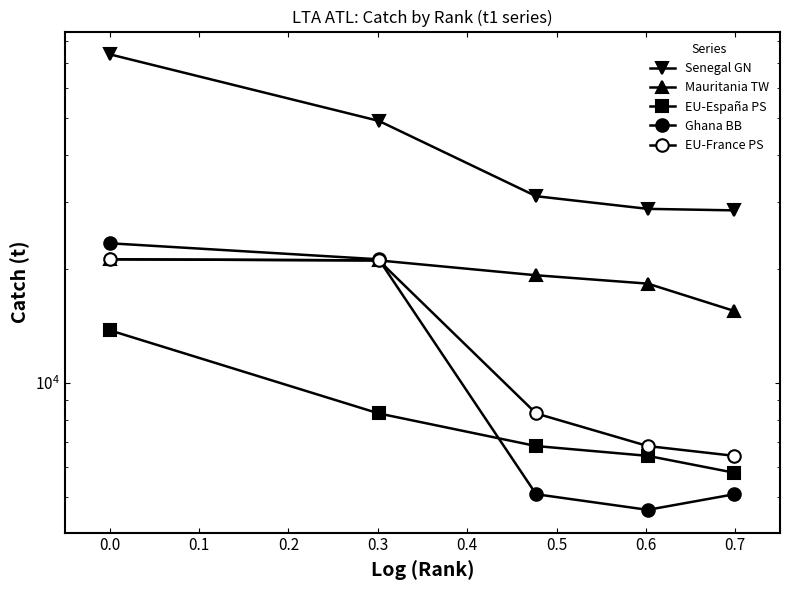

What is the value of the Senegal GN point at the 4th from the left?

28790.9